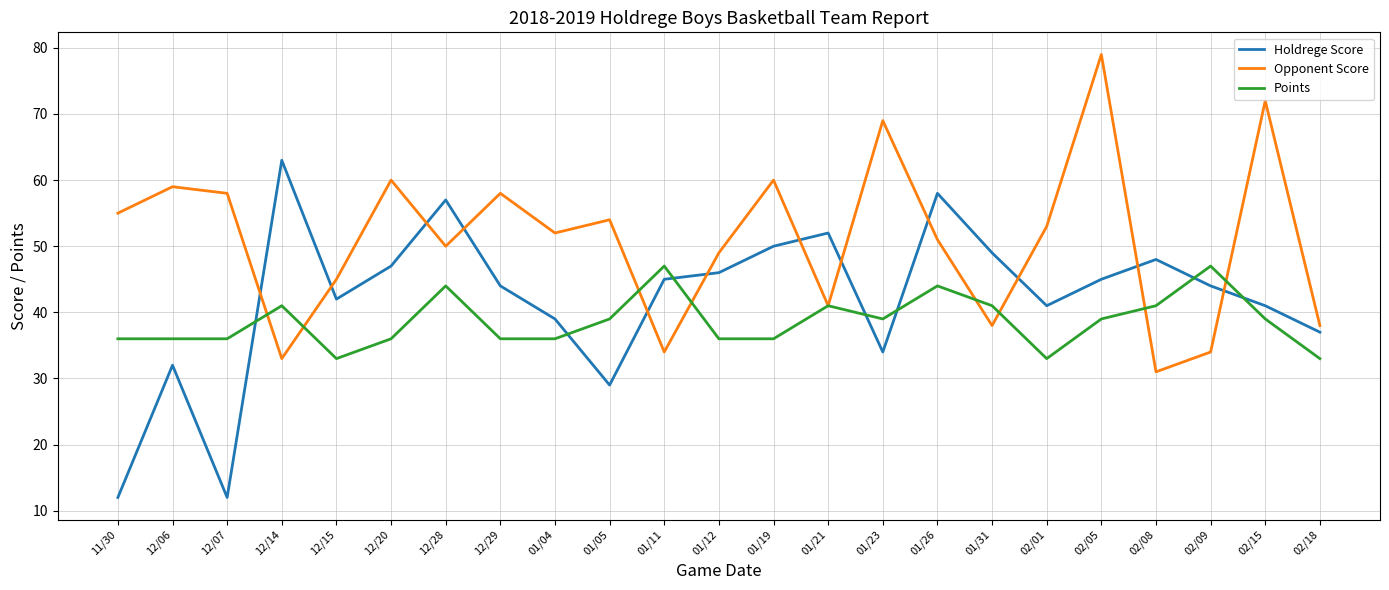

What is the difference between the maximum and minimum values in the Holdrege Score series?

51